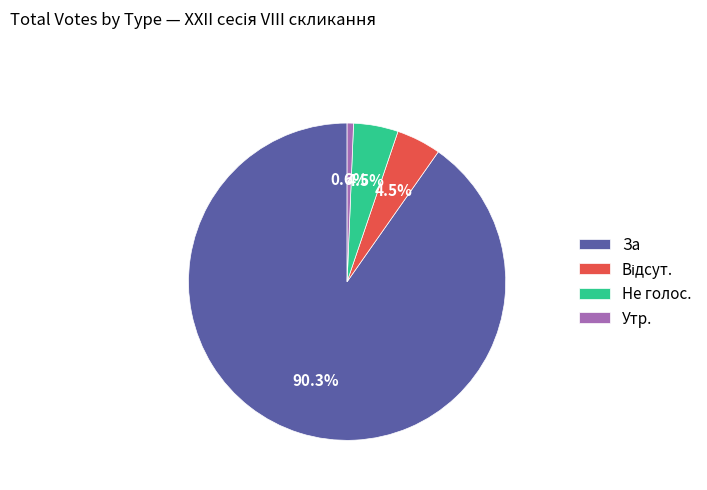

Which slice is the largest?

За